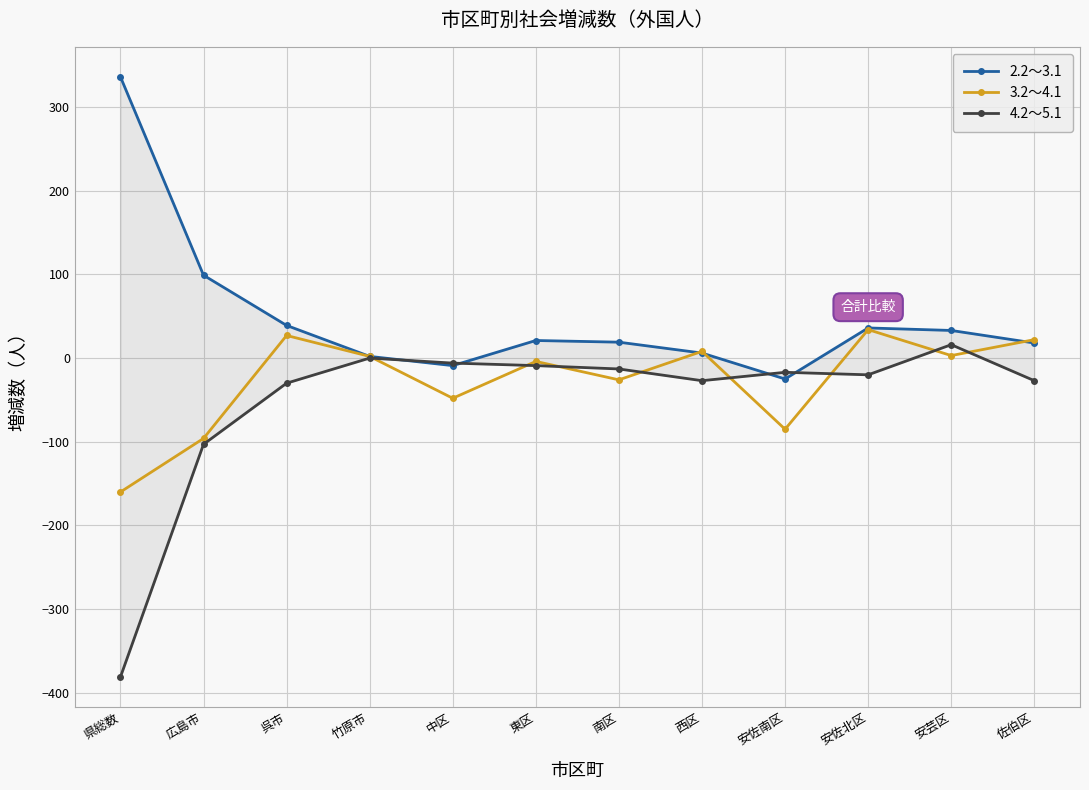

Between 安芸区 and 呉市, which is larger?

呉市